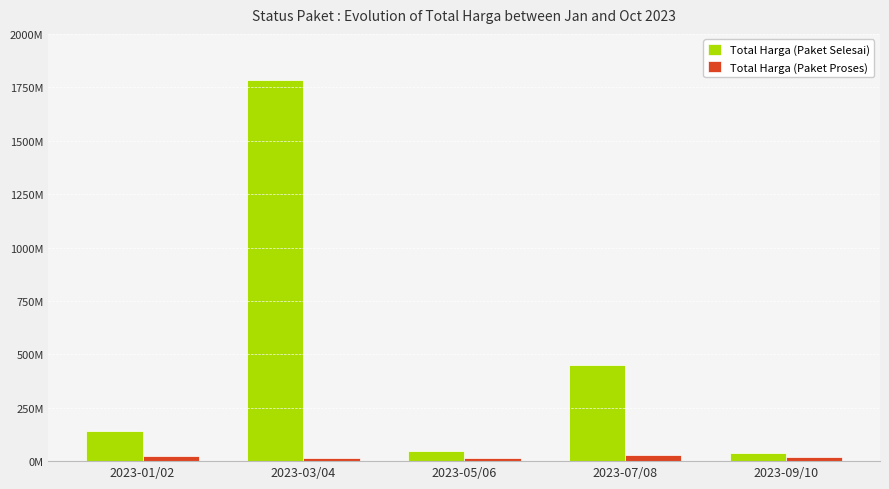

What is the difference between the highest and lowest values at 2023-01/02?

114360000